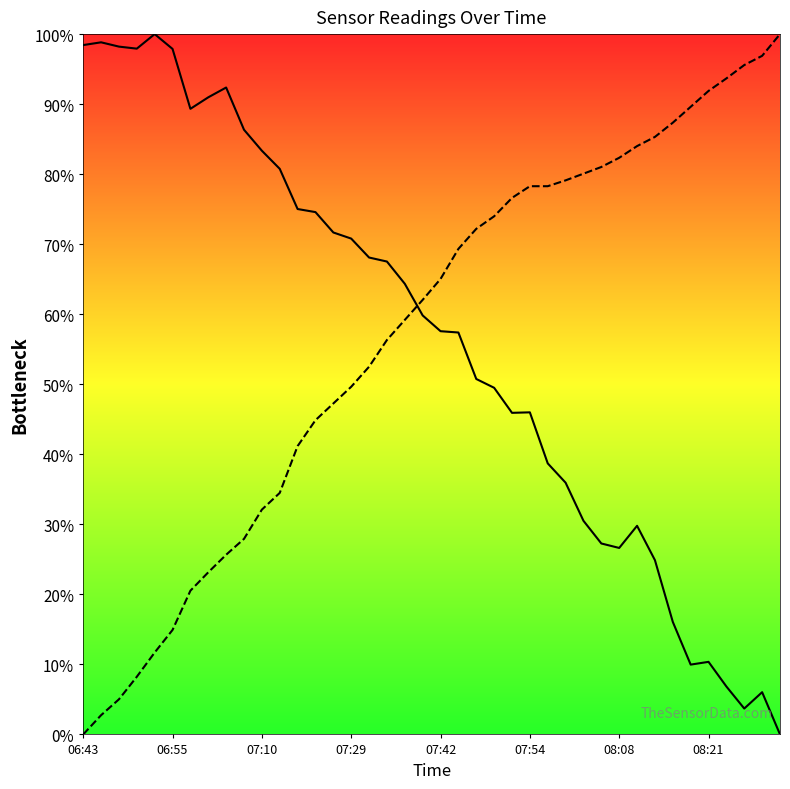

What is the spread (max minus min) of values at 07:42?

42.4